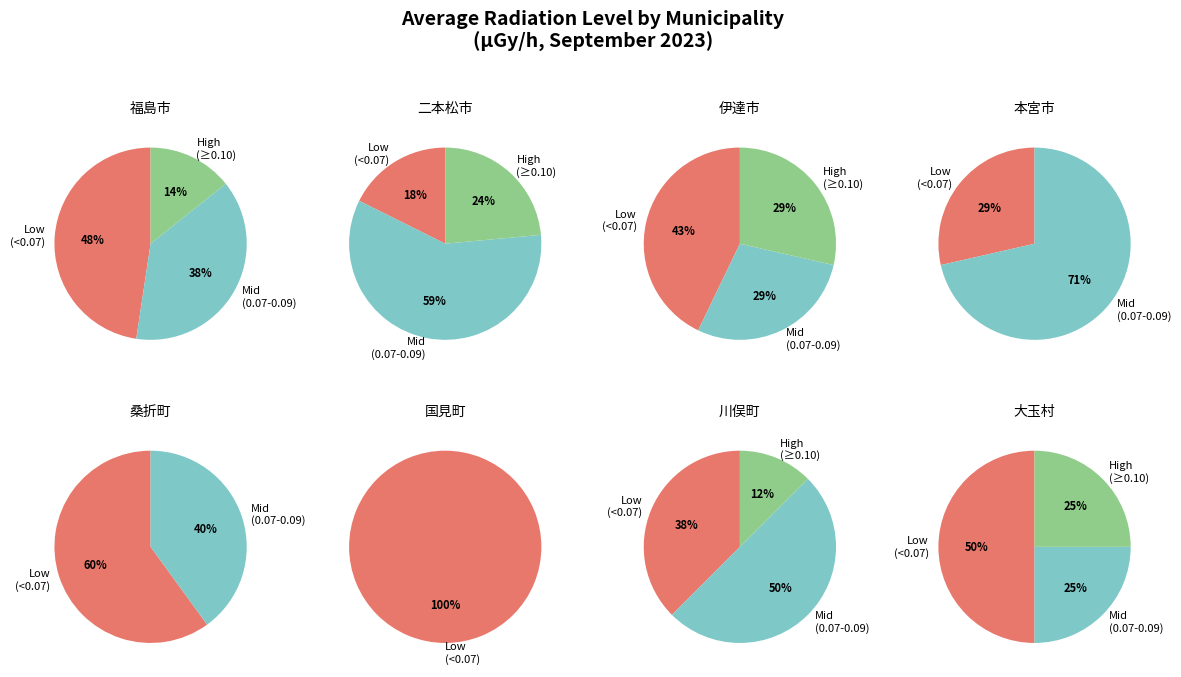

Between 福島市 and 大玉村, which is larger?

福島市